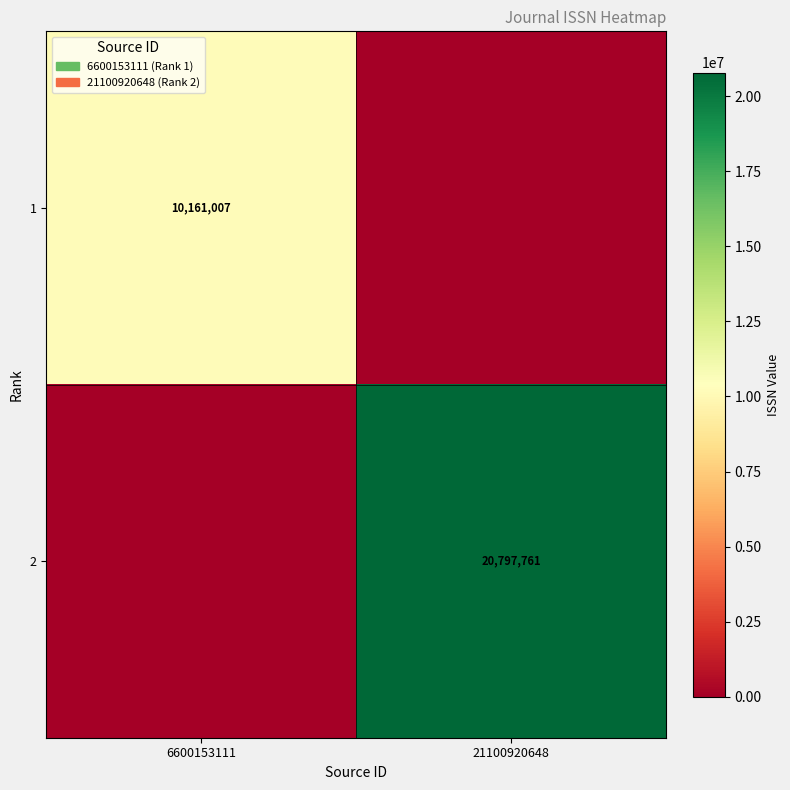

The 1 series shows 13272588 at 6600153111. True or false?

False